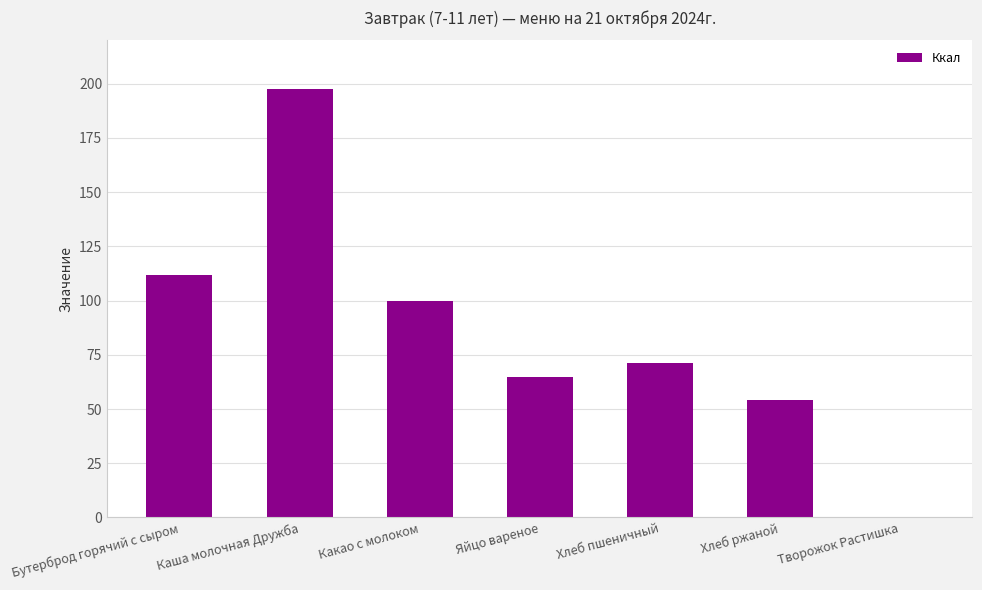

The value at Какао с молоком is 46.5. True or false?

False